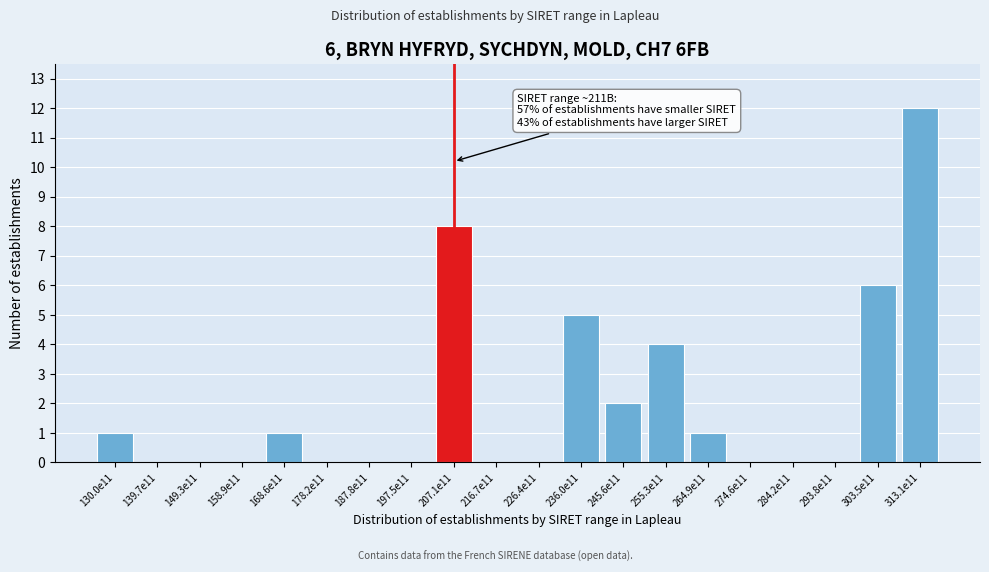

Reading right to left, what are all the values shown in this chart?

313.1e11=12	303.5e11=6	293.8e11=0	284.2e11=0	274.6e11=0	264.9e11=1	255.3e11=4	245.6e11=2	236.0e11=5	226.4e11=0	216.7e11=0	207.1e11=8	197.5e11=0	187.8e11=0	178.2e11=0	168.6e11=1	158.9e11=0	149.3e11=0	139.7e11=0	130.0e11=1